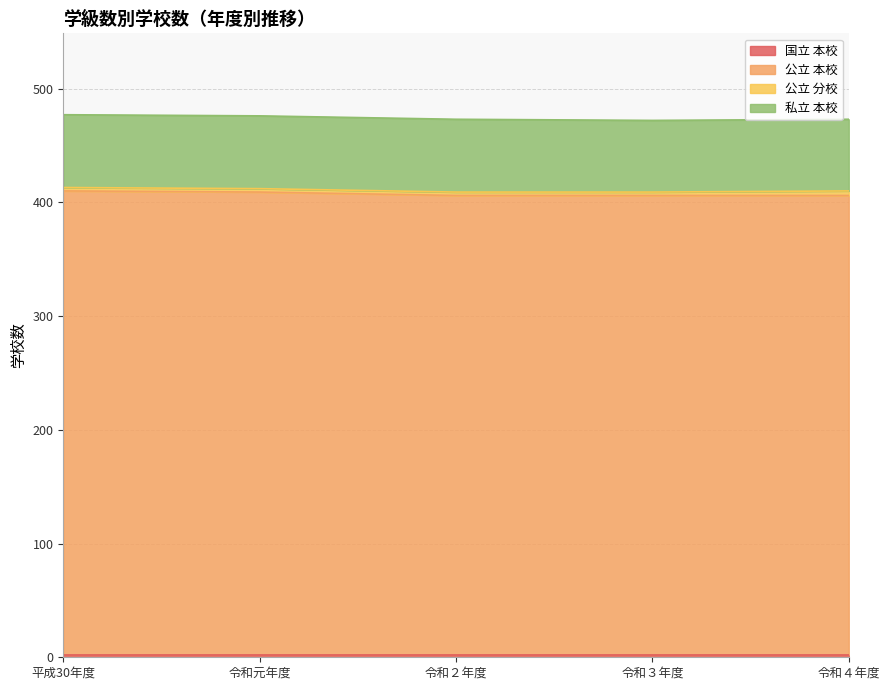

How many lines are shown in the chart?

4